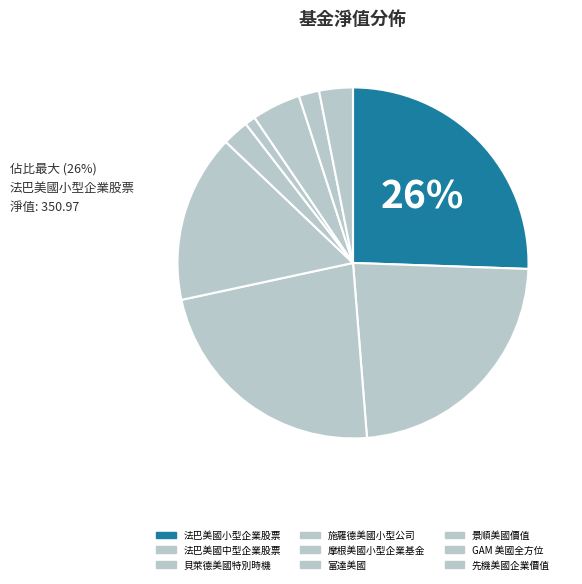

To the nearest percent, what is the difference between the largest and smallest slice percentages?

25%